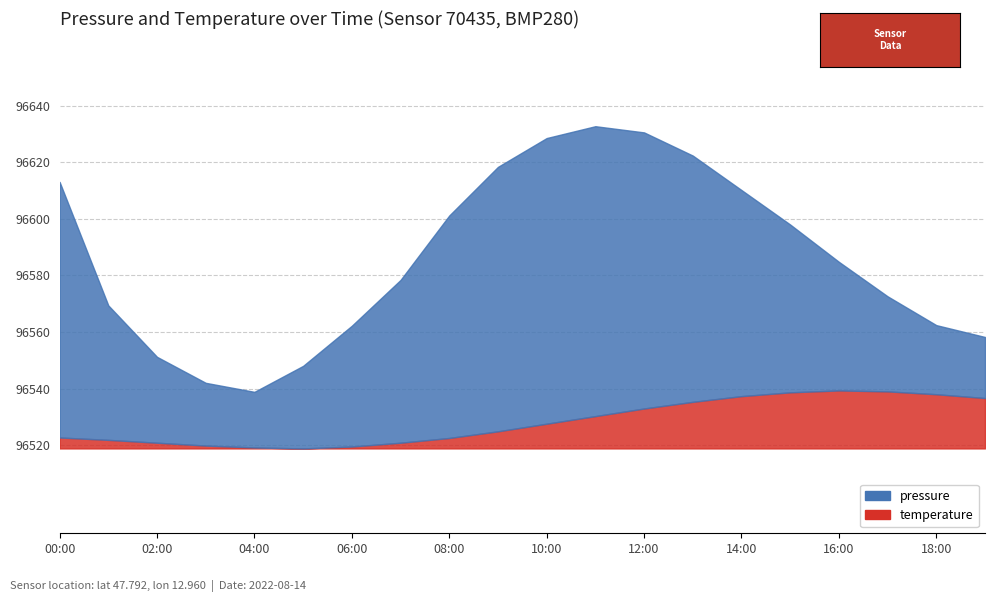

True or false: temperature has a value of 13.3 at 07:00.

False